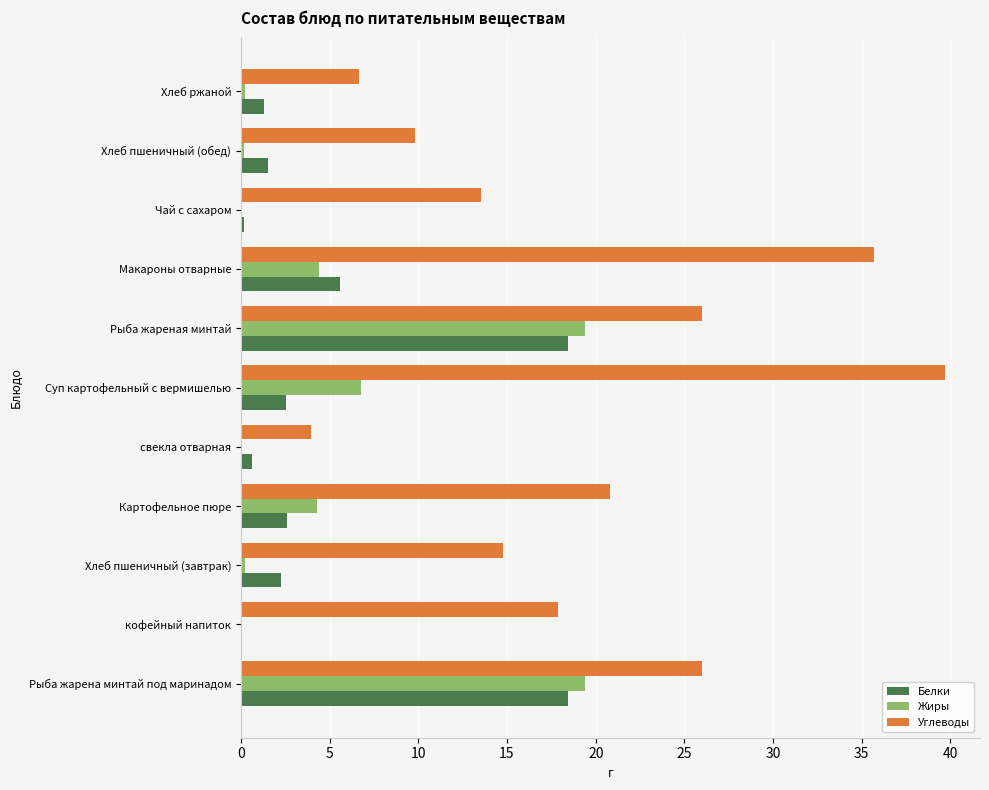

True or false: Белки has a value of 1.5 at Хлеб пшеничный (обед).

True